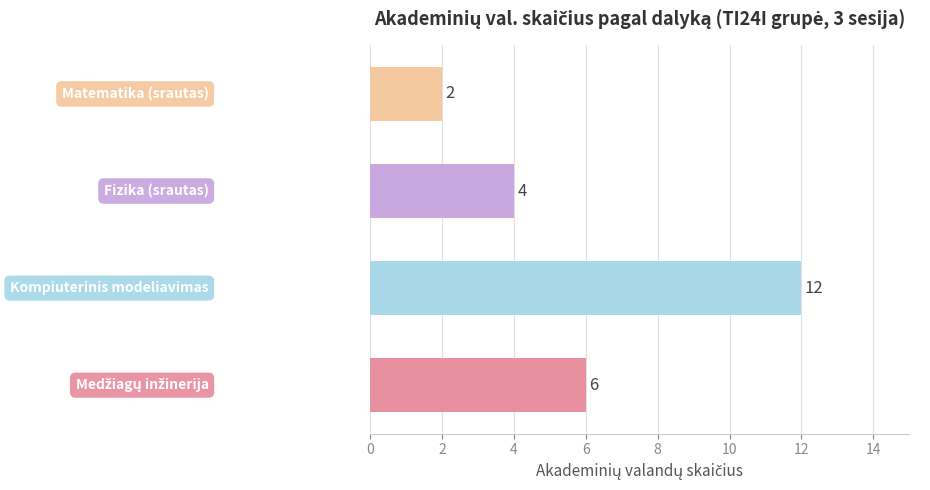

How many values are between 4 and 12?

3